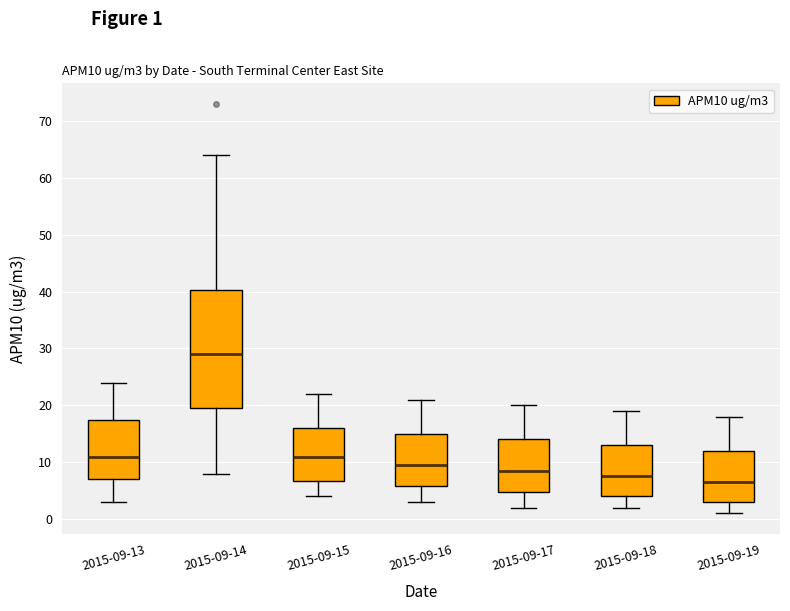

Reading left to right, transcribe this box plot: for each box, give where its median line is, the range the box spans, and where its two whiskers end, as read against the y-axis. The values are not printed on the chart, so give them approximately, as read against the axis.

2015-09-13: median 11, box 7 to 18, whiskers 3 to 24
2015-09-14: median 29, box 20 to 40, whiskers 8 to 64
2015-09-15: median 11, box 7 to 16, whiskers 4 to 22
2015-09-16: median 10, box 6 to 15, whiskers 3 to 21
2015-09-17: median 9, box 5 to 14, whiskers 2 to 20
2015-09-18: median 8, box 4 to 13, whiskers 2 to 19
2015-09-19: median 7, box 3 to 12, whiskers 1 to 18